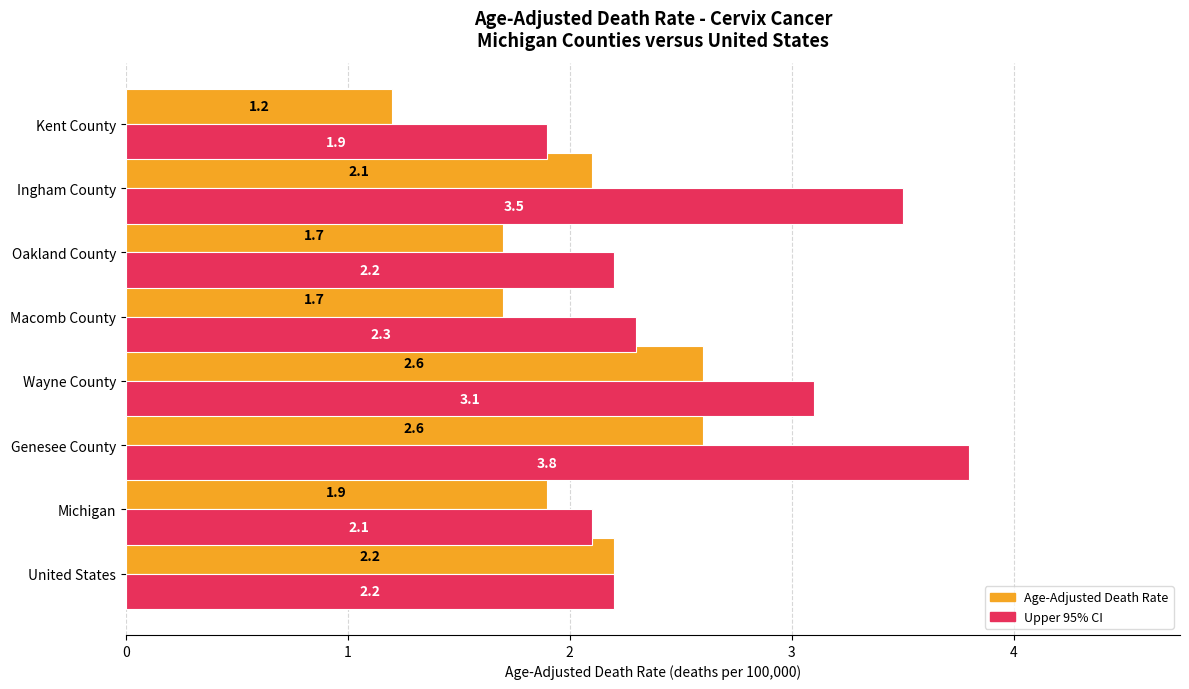

At which category is the sum across all series the highest?

Genesee County